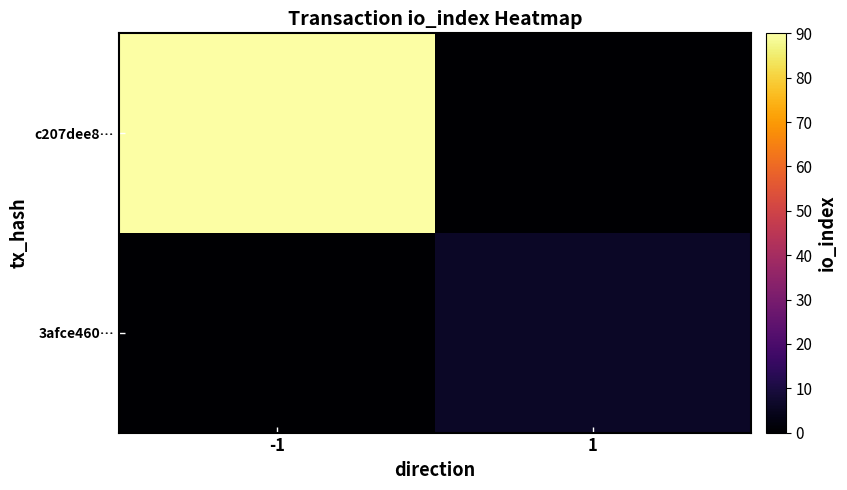

List the series in order of their peak value, lowest first.

3afce460…, c207dee8…